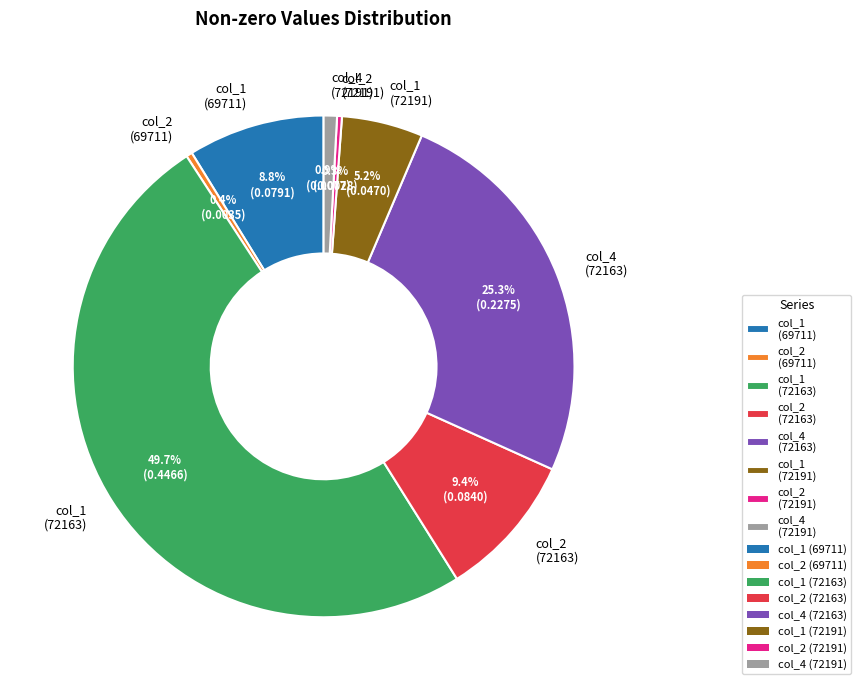

How many slices are in this pie chart?

8